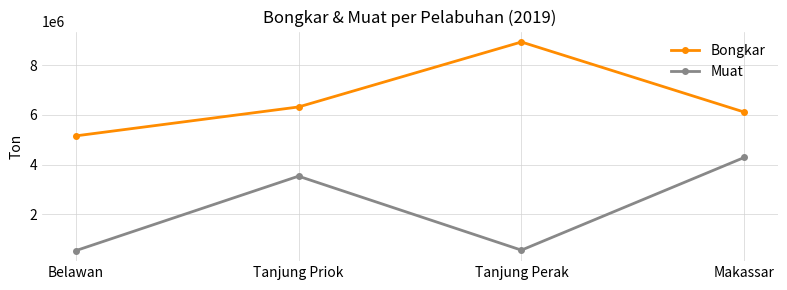

Which series changed the most between Tanjung Priok and Makassar?

Muat